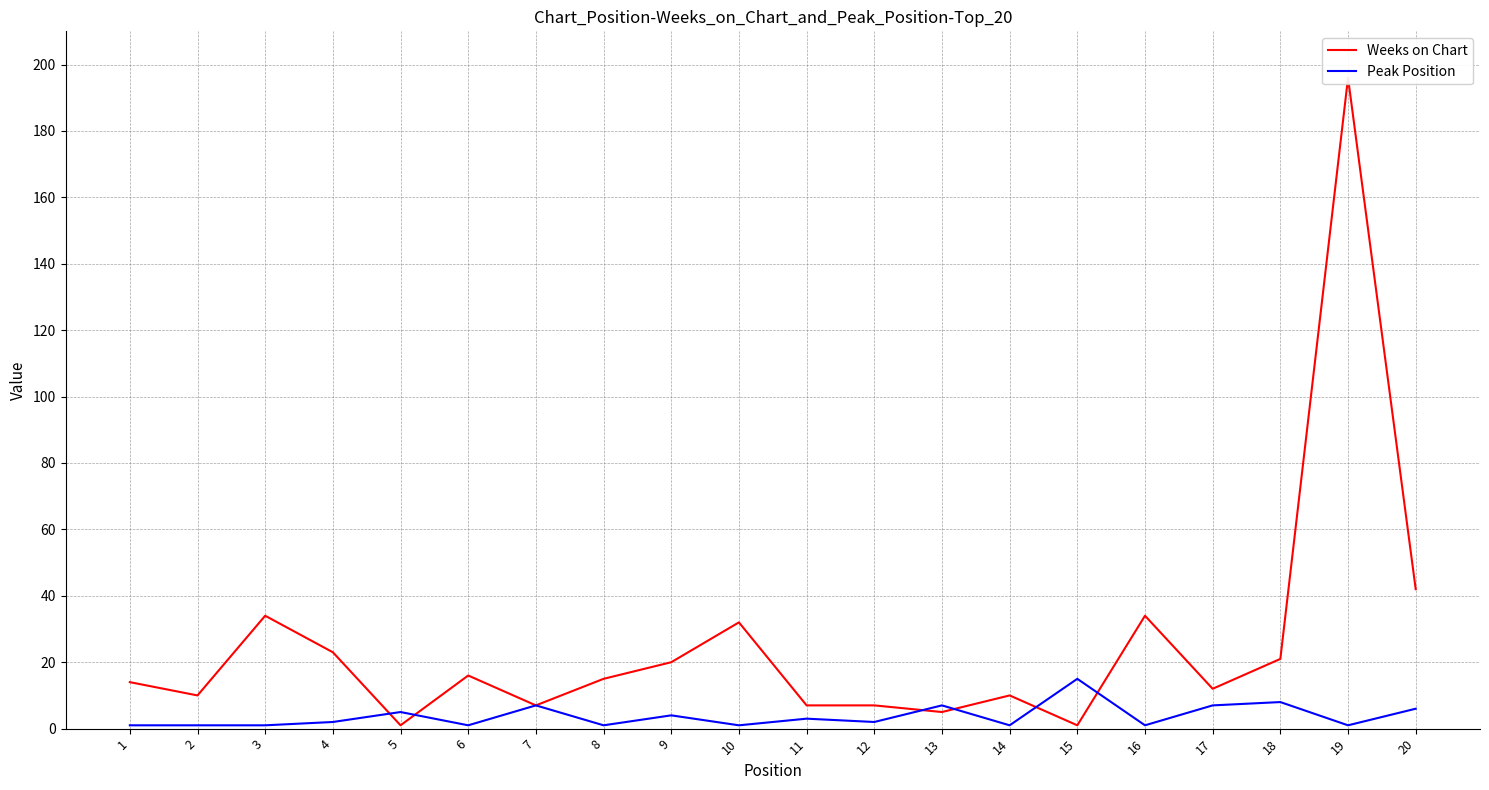

What is the difference between the Peak Position values at 9 and 14?

3